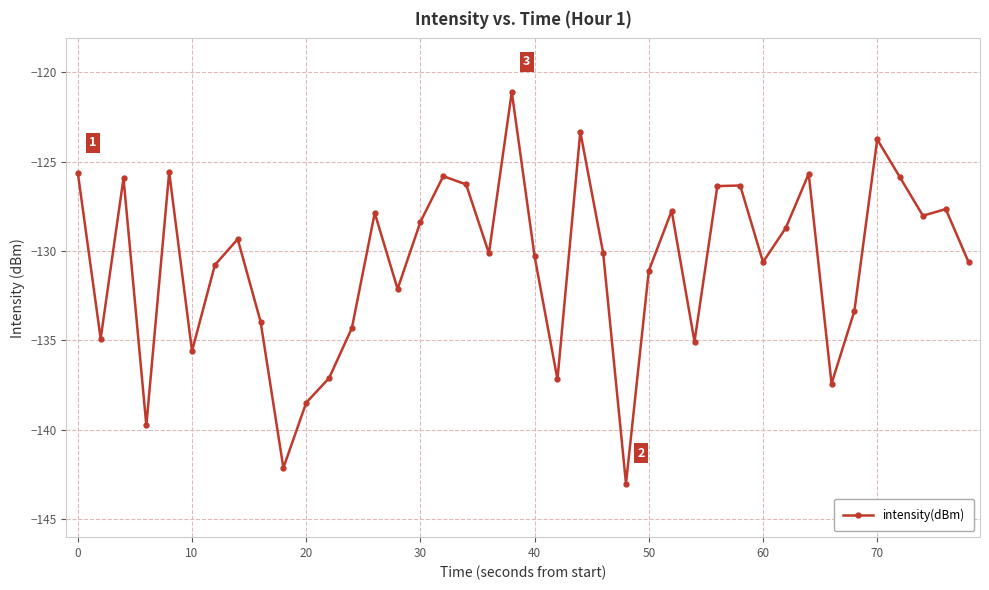

What is the greatest value displayed?

-121.1